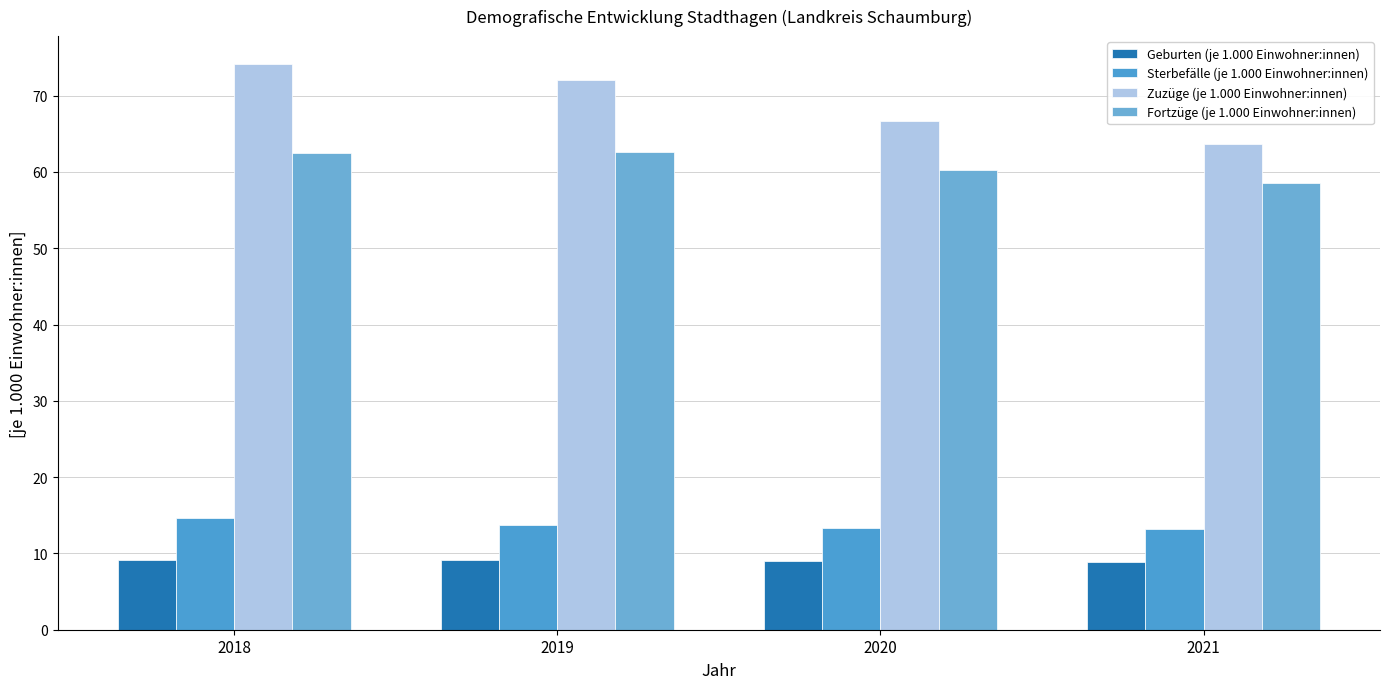

Is it true that Geburten (je 1.000 Einwohner:innen) equals 14.8 at 2019?

False